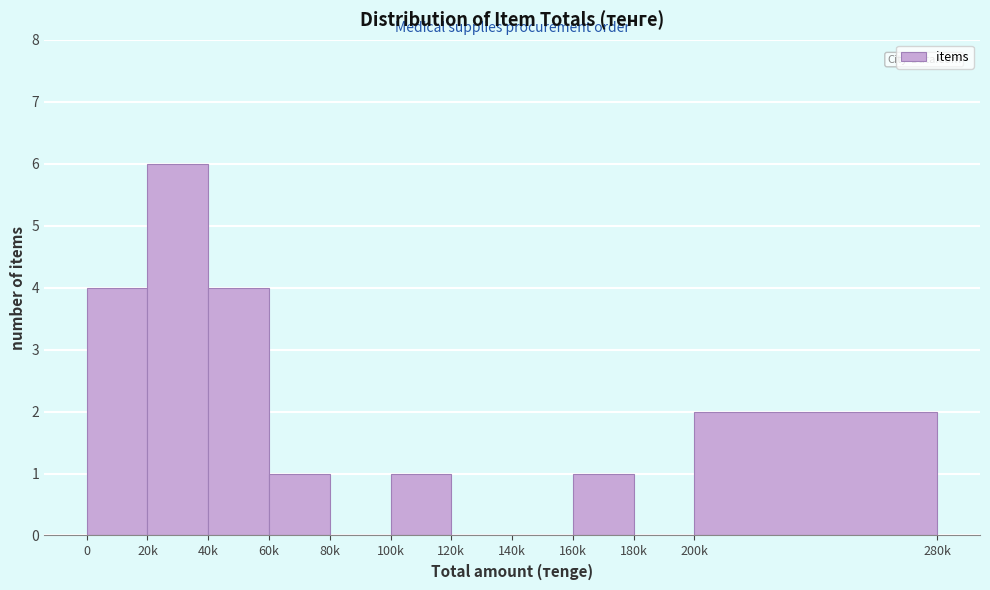

Reading left to right, list all the values displayed in this chart.

0=4	20k=6	40k=4	60k=1	80k=0	100k=1	120k=0	140k=0	160k=1	180k=0	200k=2